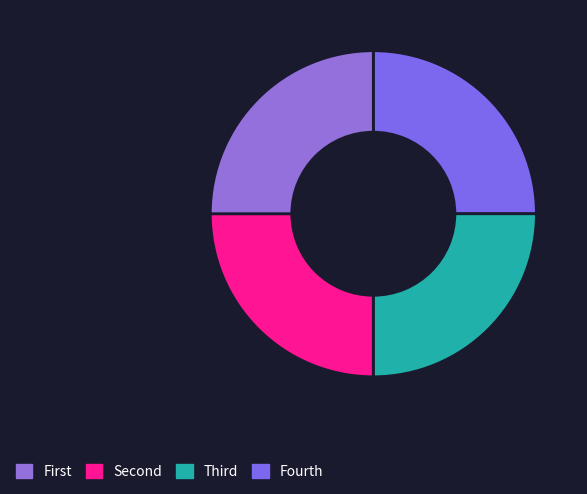

Does მარიამ იოსების ასული გაბეჩავა account for over 50% of the chart?

No